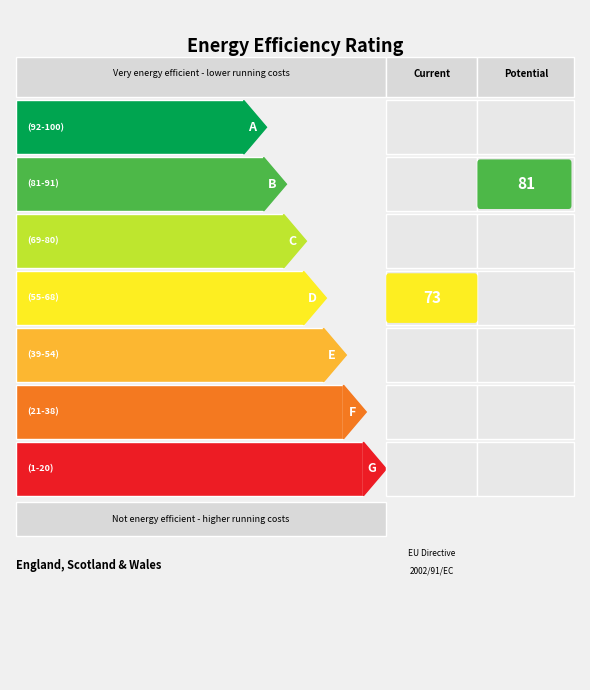

Which has a higher value, 7 or 8?

8